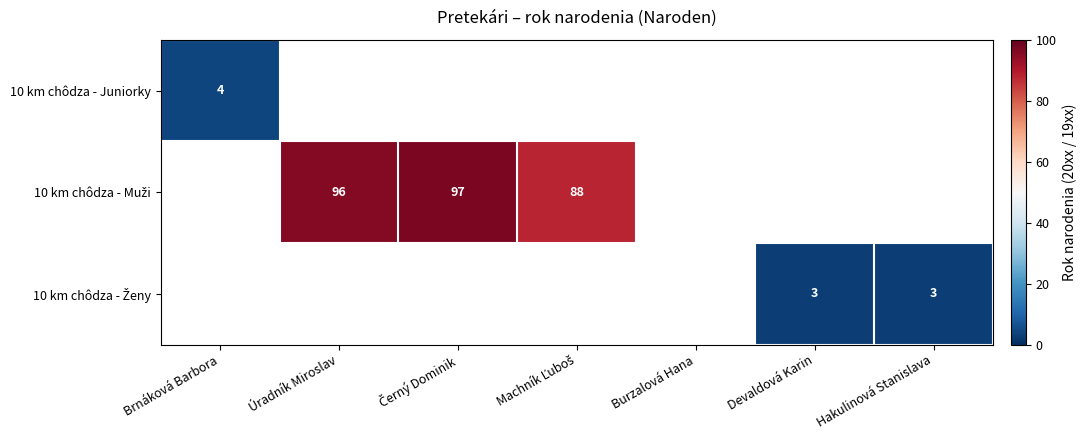

Which series has the widest spread of values?

10 km chôdza - Juniorky